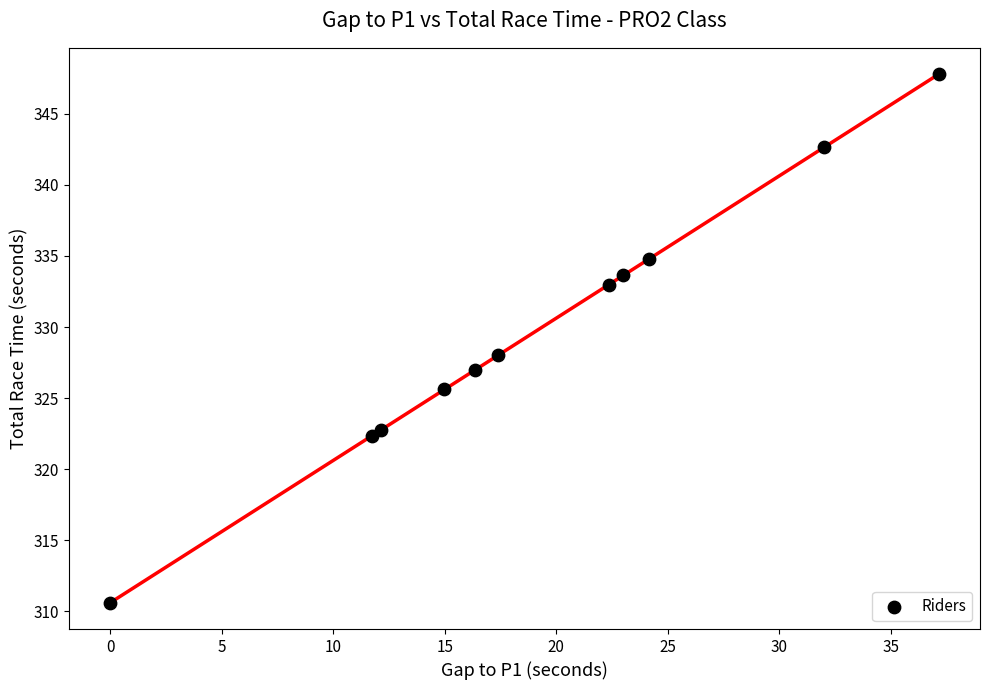

What Y value in the scatter plot is closest to 329?

328.0